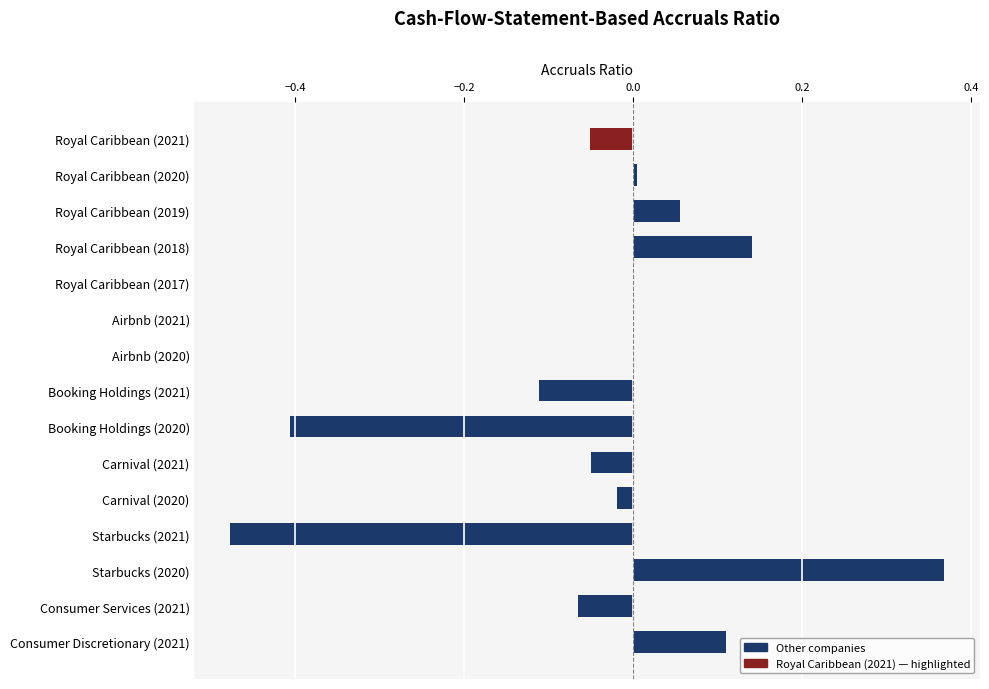

At which category does the chart reach its peak across all series?

Starbucks (2020)